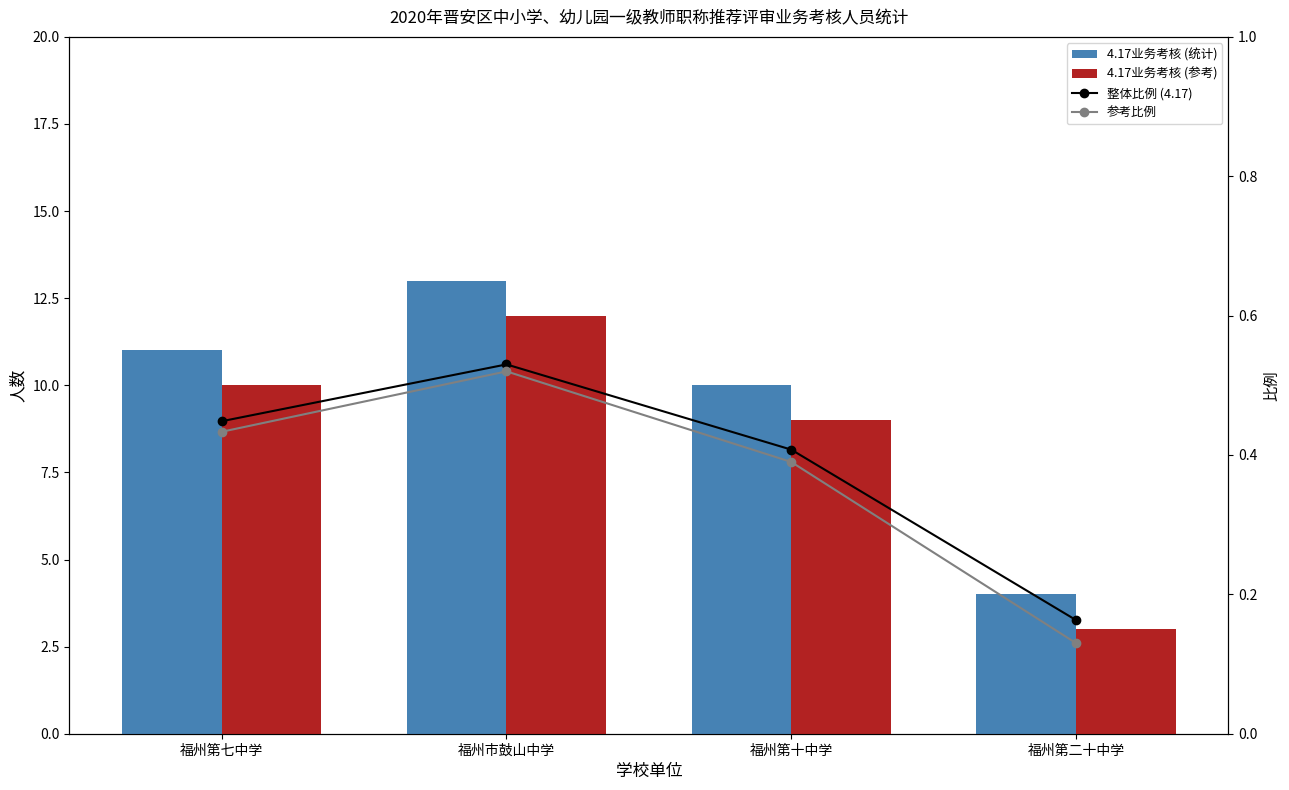

The value of 参考比例 at 福州第二十中学 is 0.1. True or false?

True